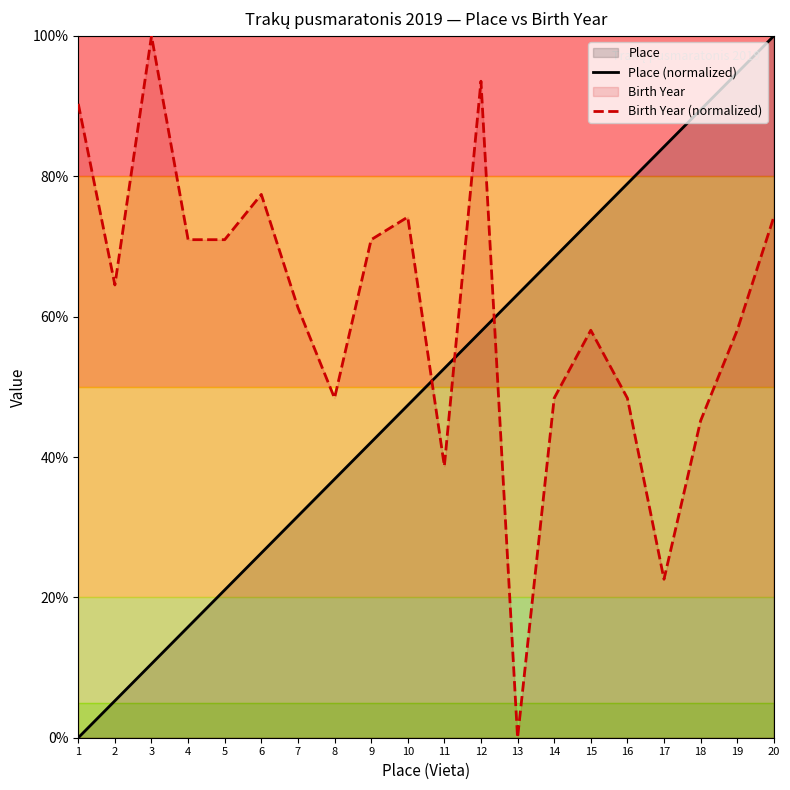

Which category has the highest value in the Place (normalized) series?

20